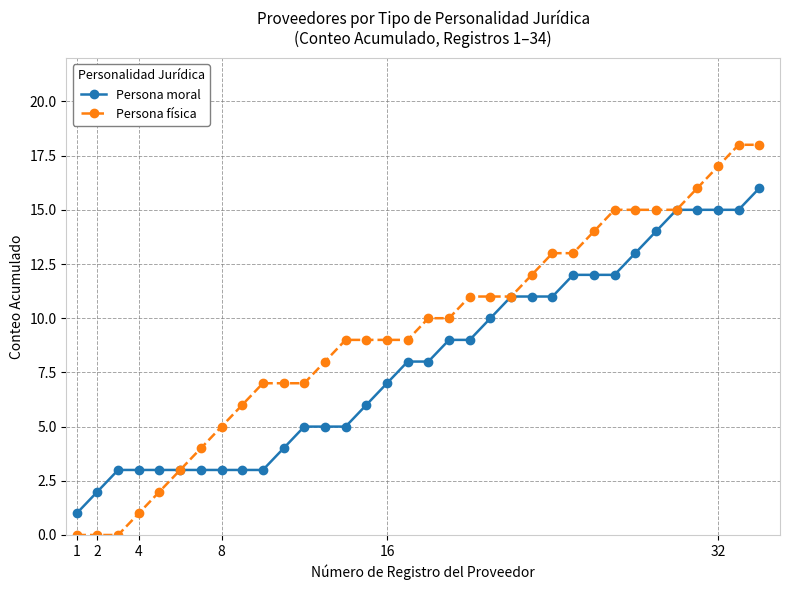

Reading right to left, transcribe all the data shown in this chart.

Persona moral: 16	15	15	15	15	14	13	12	12	12	11	11	11	10	9	9	8	8	7	6	5	5	5	4	3	3	3	3	3	3	3	3	2	1
Persona física: 18	18	17	16	15	15	15	15	14	13	13	12	11	11	11	10	10	9	9	9	9	8	7	7	7	6	5	4	3	2	1	0	0	0